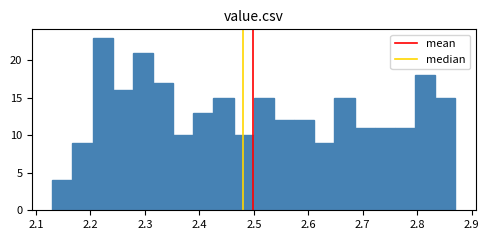

Around what value on the x-axis is the tallest bar? Give the approximate position of its centre, as read against the axis.

2.22